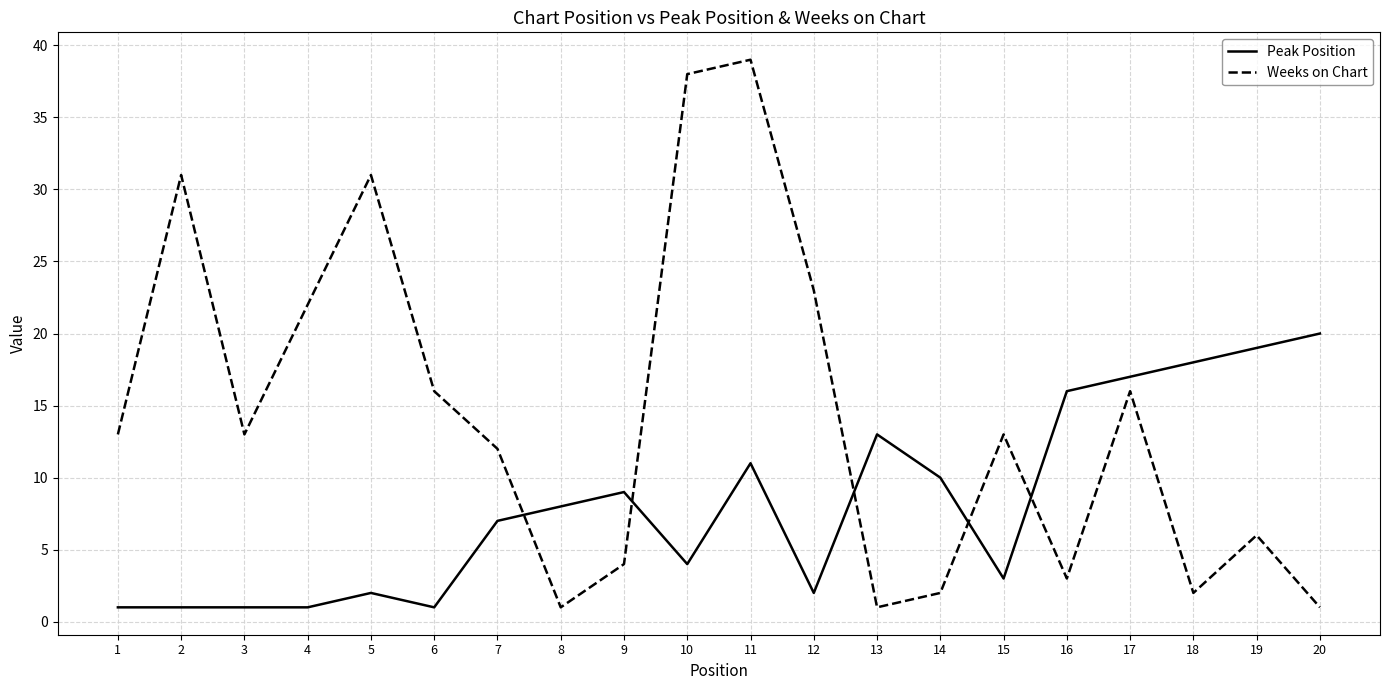

Rank the series by their average value, from highest to lowest.

Weeks on Chart, Peak Position